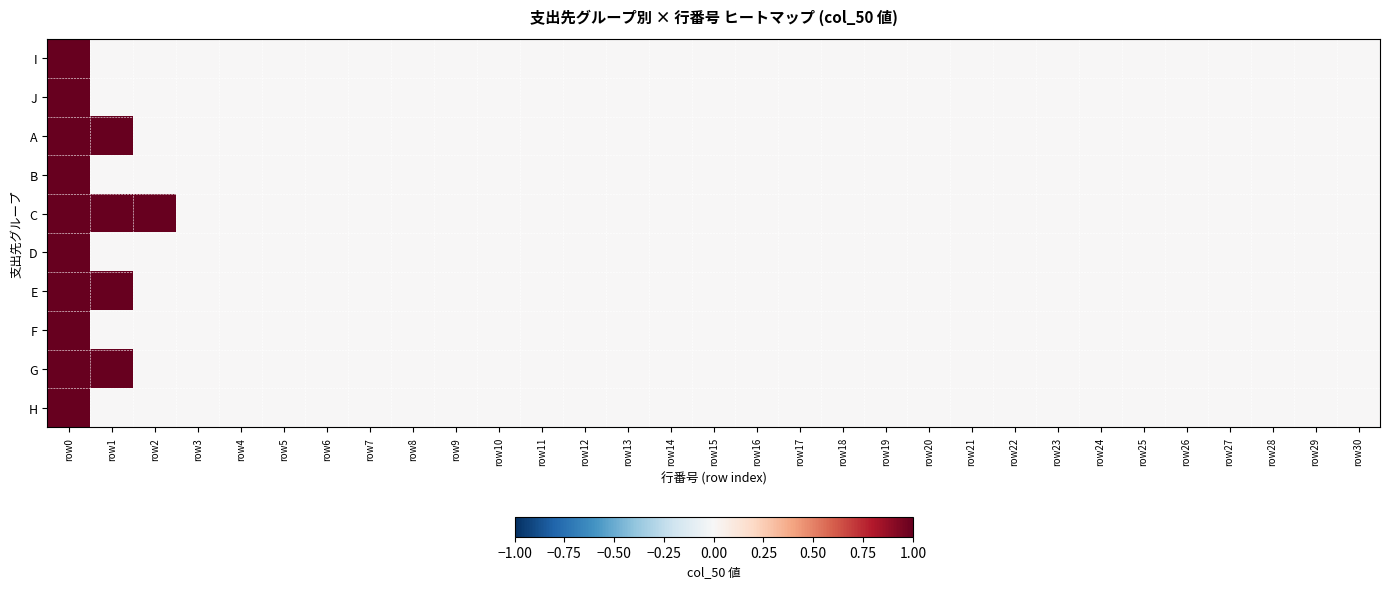

Rank the series by their maximum value, from highest to lowest.

I, J, A, B, C, D, E, F, G, H